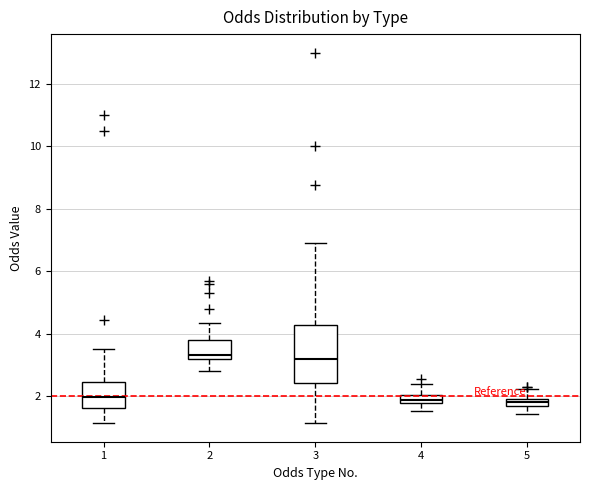

Where is the upper edge of the box at x = 3 on the y-axis? The values are not printed on the chart, so give them approximately, as read against the axis.

4.2